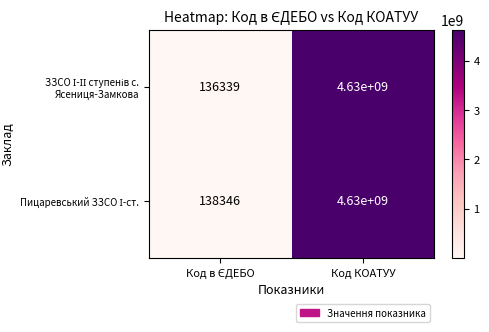

At which category is the sum across all series the highest?

Код КОАТУУ